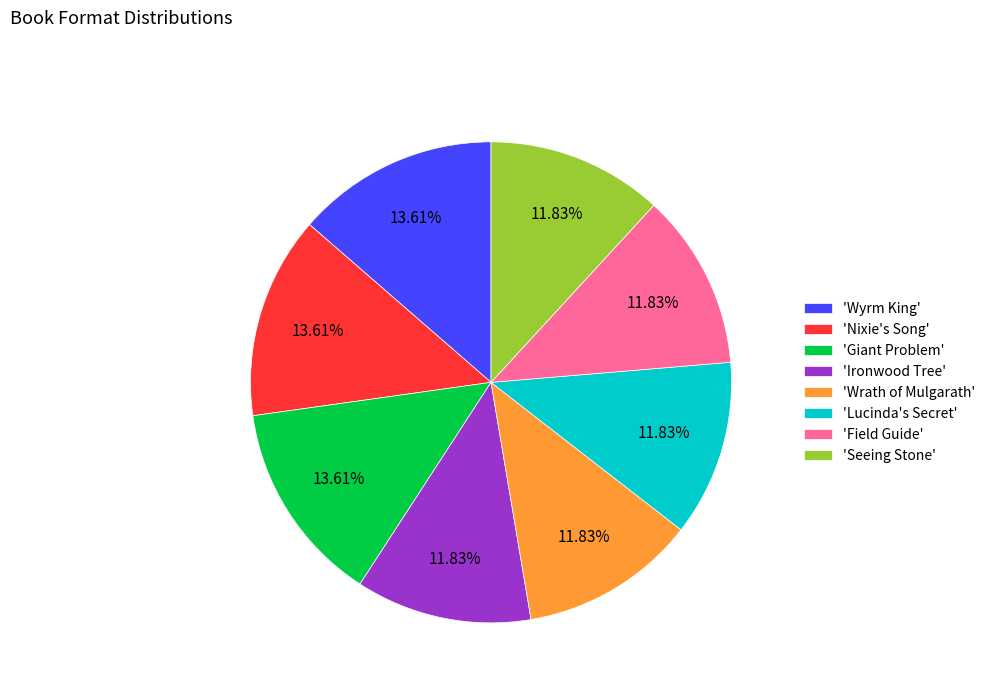

Is the sum of 'Nixie's Song' and 'Giant Problem' greater than half?

No